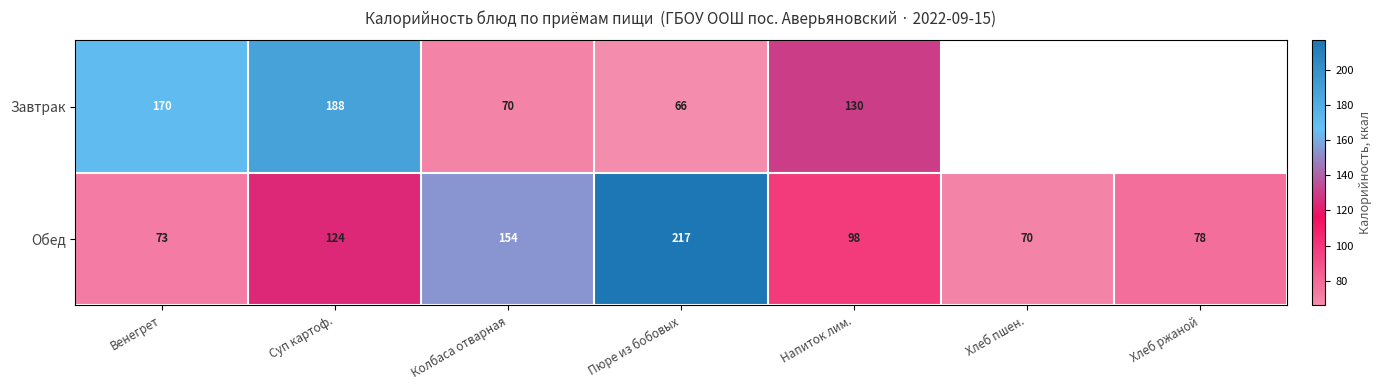

What is the sum of the Обед values at Хлеб ржаной and Пюре из бобовых?

295.0